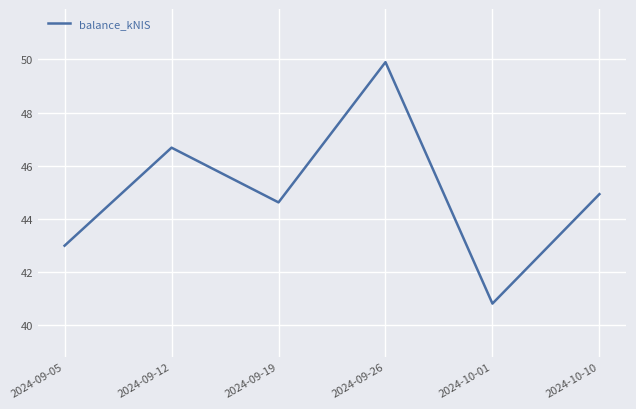

How many categories are shown in the chart?

6